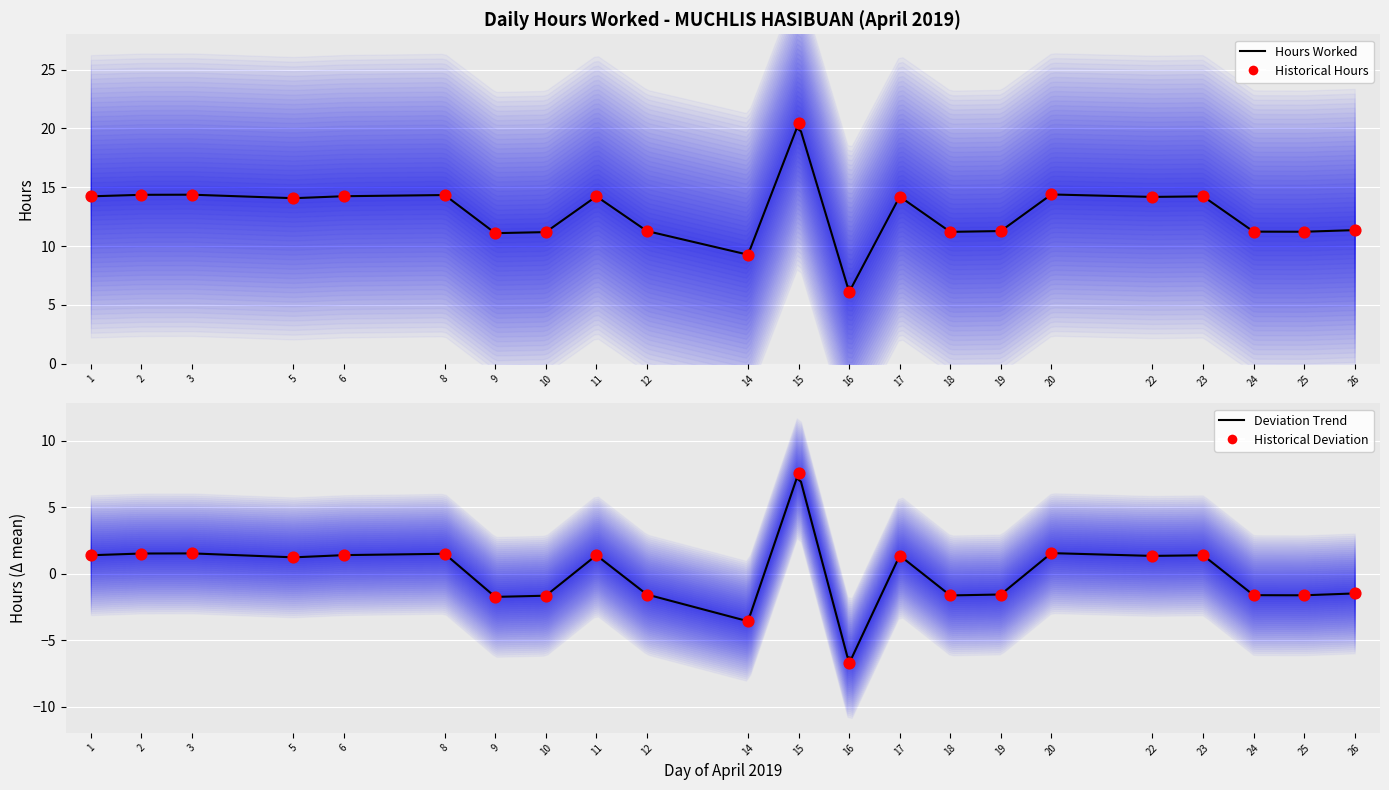

What is the change in value from 8 to 14?

-5.1